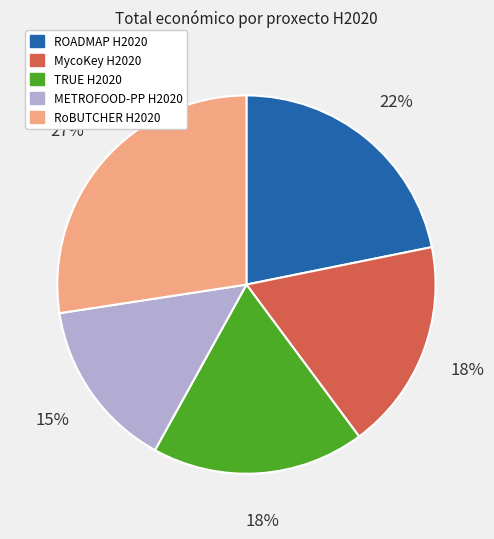

Count the number of slices in the pie.

5